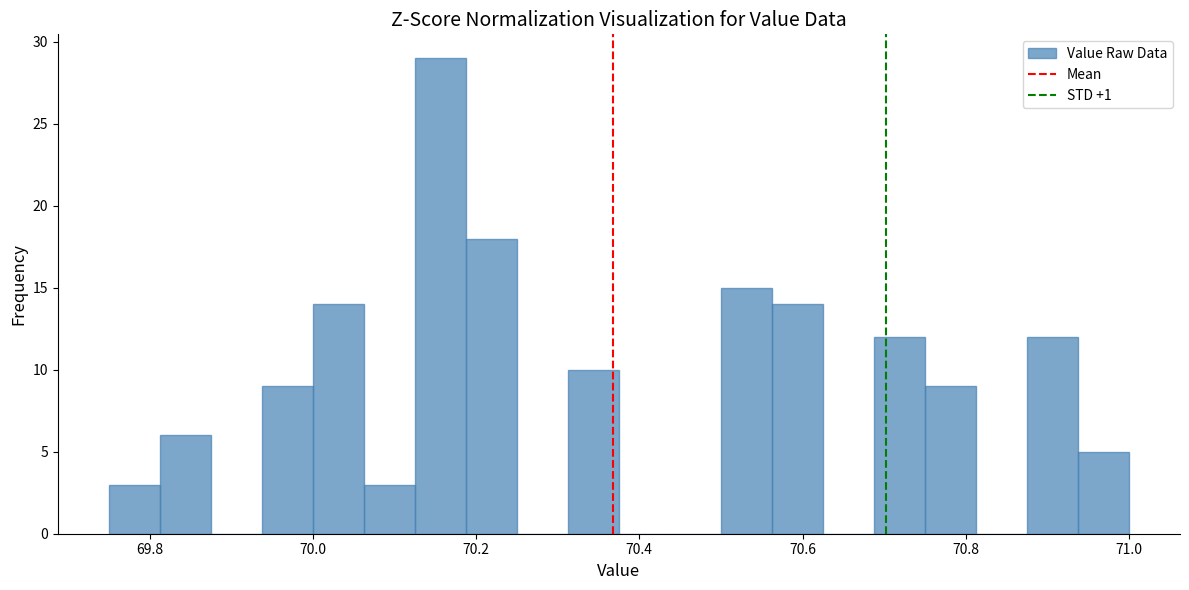

Around what value on the x-axis is the tallest bar? Give the approximate position of its centre, as read against the axis.

70.16